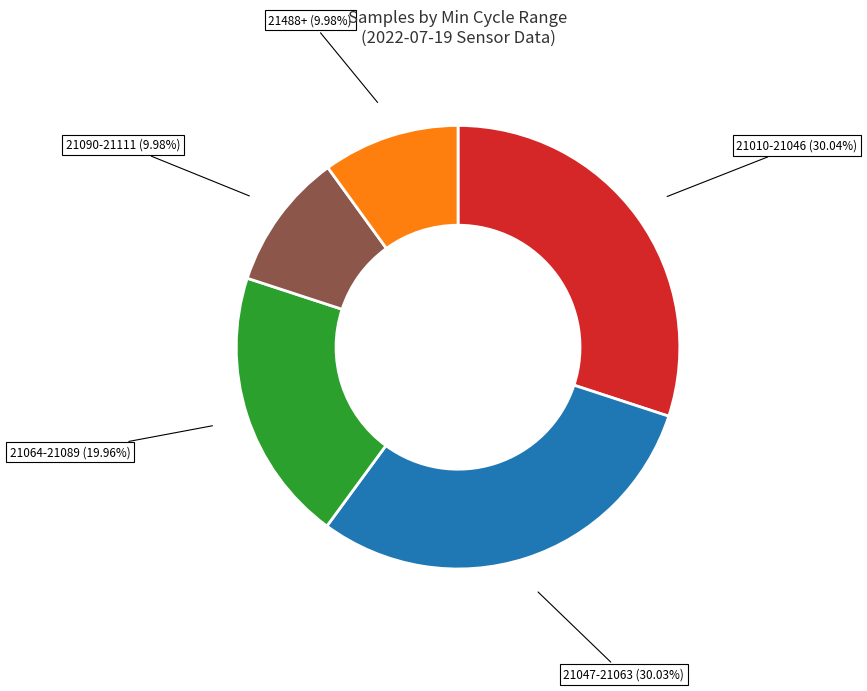

Does any single category account for the majority?

No